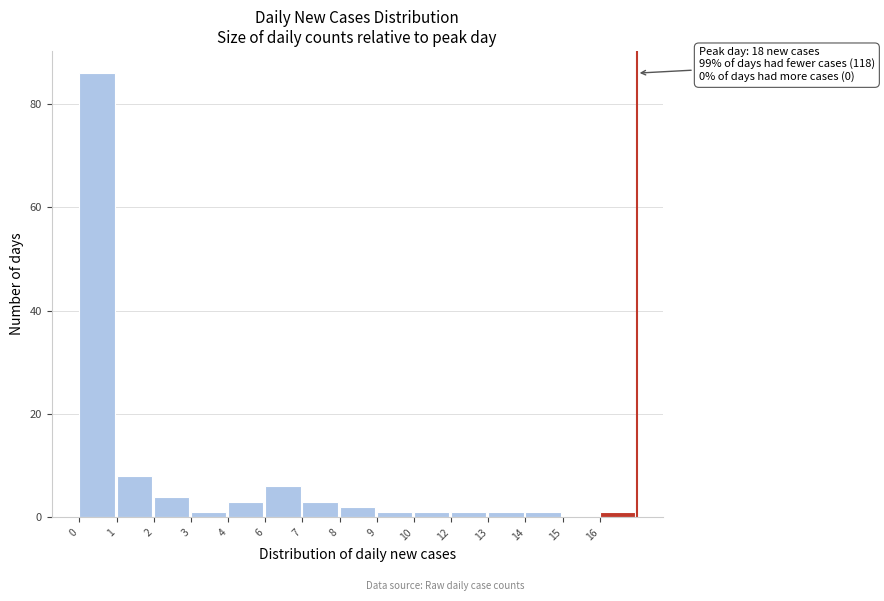

Reading left to right, what are all the values shown in this chart?

0=86	1=8	2=4	3=1	4=3	6=6	7=3	8=2	9=1	10=1	12=1	13=1	14=1	15=0	16=1